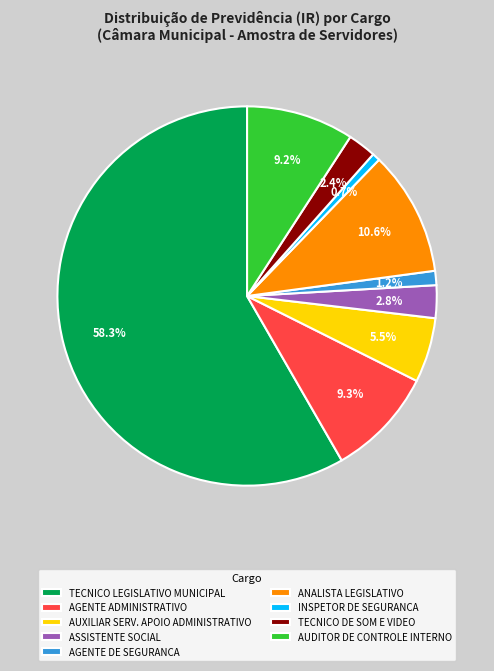

How many segments does this pie chart have?

9